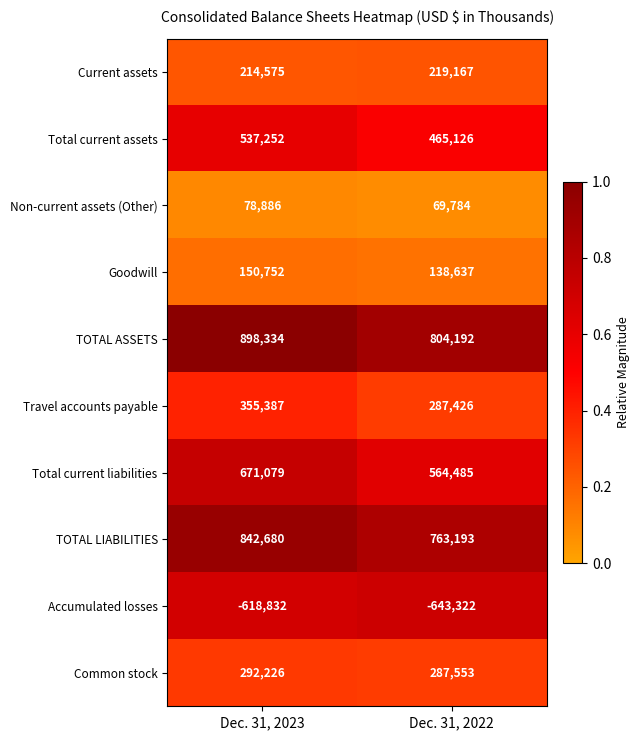

Reading left to right, transcribe all the data shown in this chart.

Current assets: 214575	219167
Total current assets: 537252	465126
Non-current assets (Other): 78886	69784
Goodwill: 150752	138637
TOTAL ASSETS: 898334	804192
Travel accounts payable: 355387	287426
Total current liabilities: 671079	564485
TOTAL LIABILITIES: 842680	763193
Accumulated losses: -618832	-643322
Common stock: 292226	287553